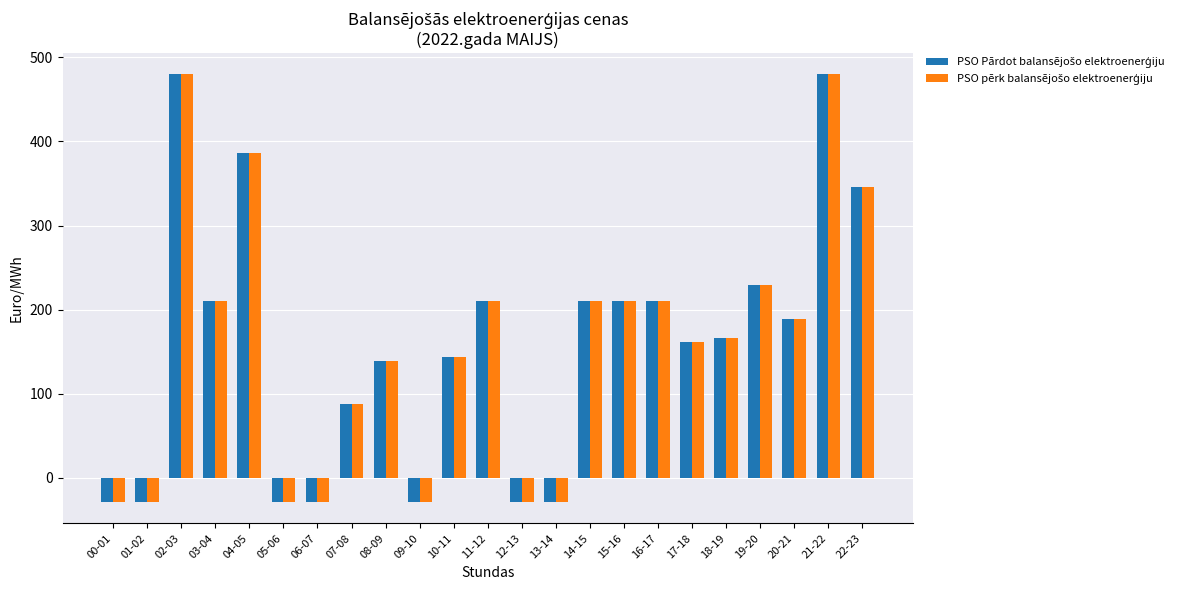

What is the maximum value shown in the chart?

479.8